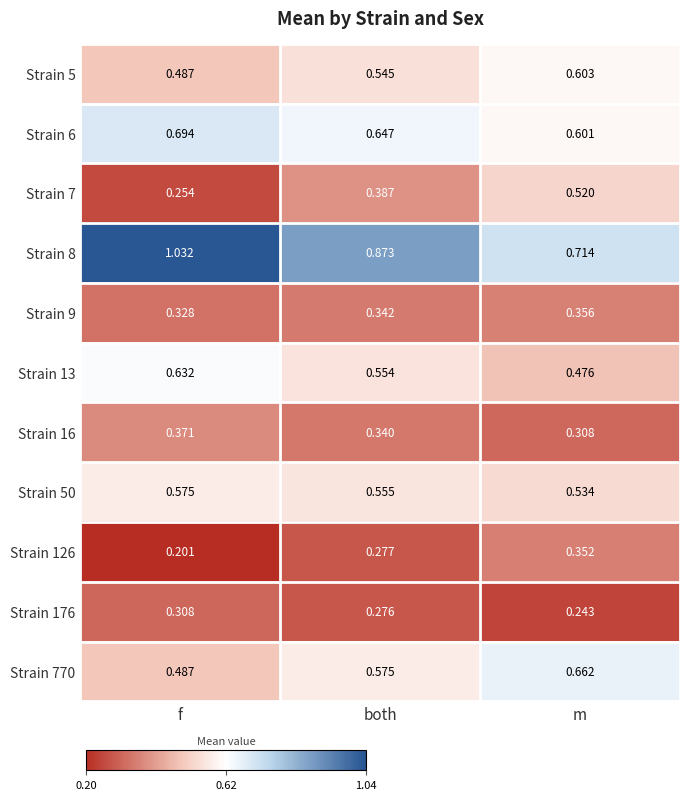

List the labels in order of Strain 8 value, smallest first.

m, both, f